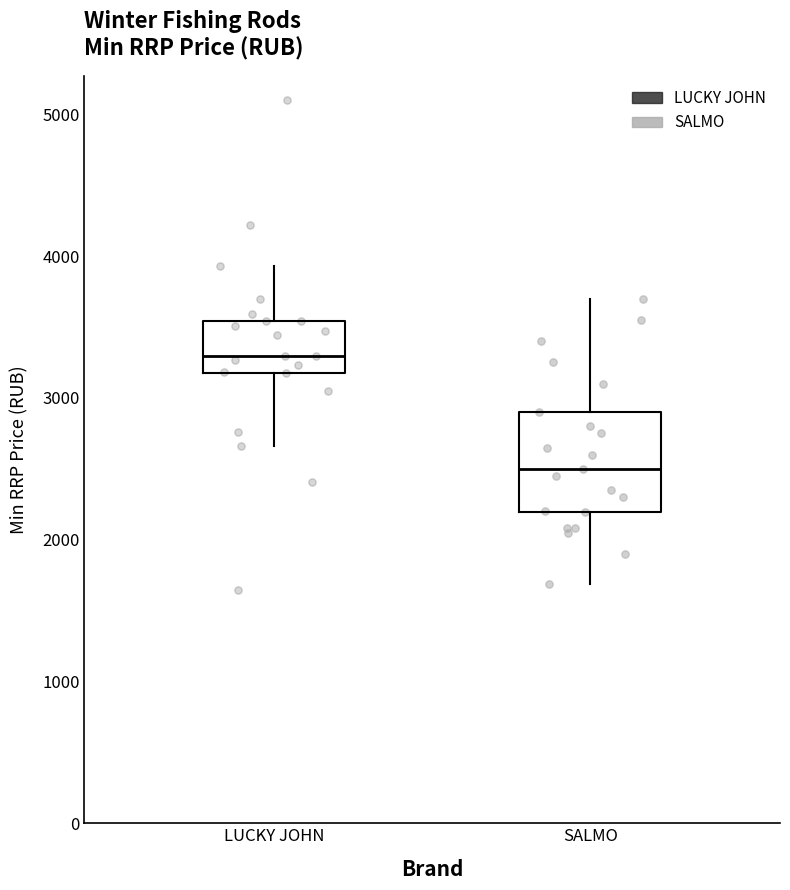

Where does the lower whisker of the box for LUCKY JOHN end on the y-axis? The values are not printed on the chart, so give them approximately, as read against the axis.

2700